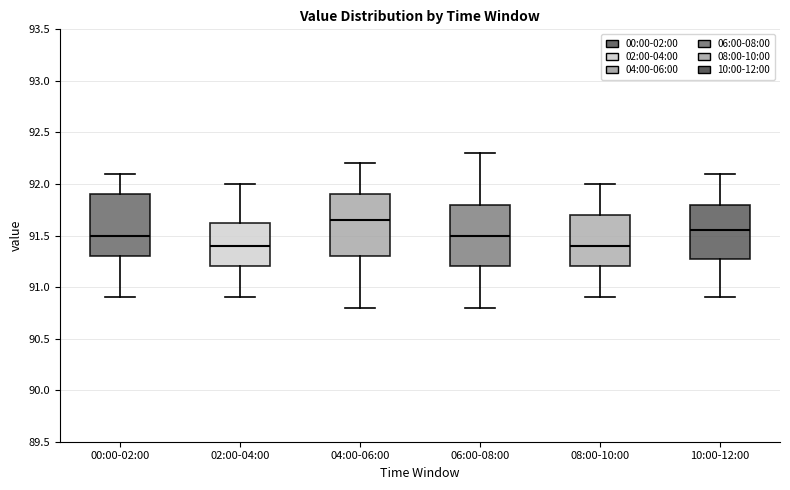

Where does the lower whisker of the box for 06:00-08:00 end on the y-axis? The values are not printed on the chart, so give them approximately, as read against the axis.

90.80